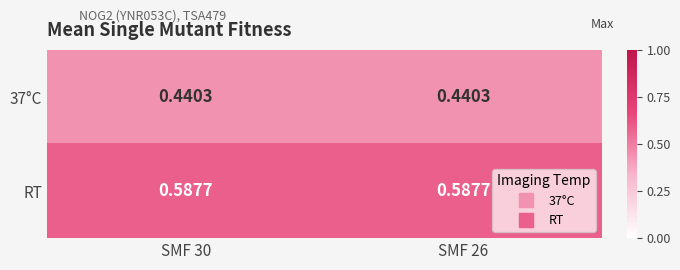

Is the value of RT at SMF 26 greater than the value of 37°C at SMF 26?

Yes